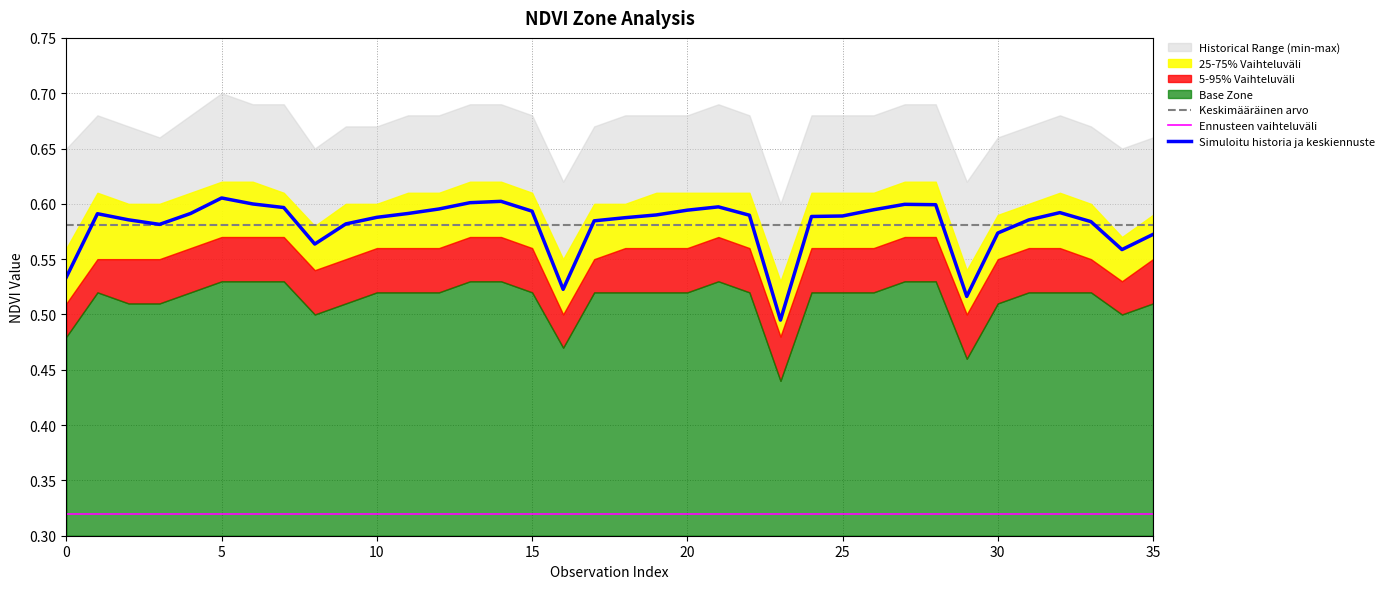

At how many categories does at least one series exceed 0?

36